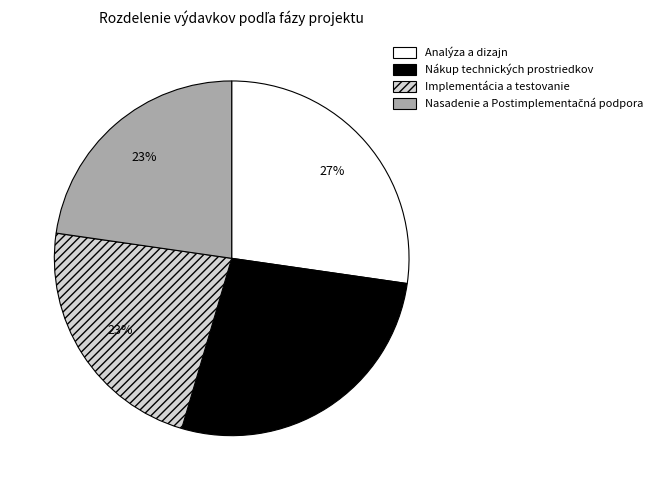

Is there a majority slice in this chart?

No